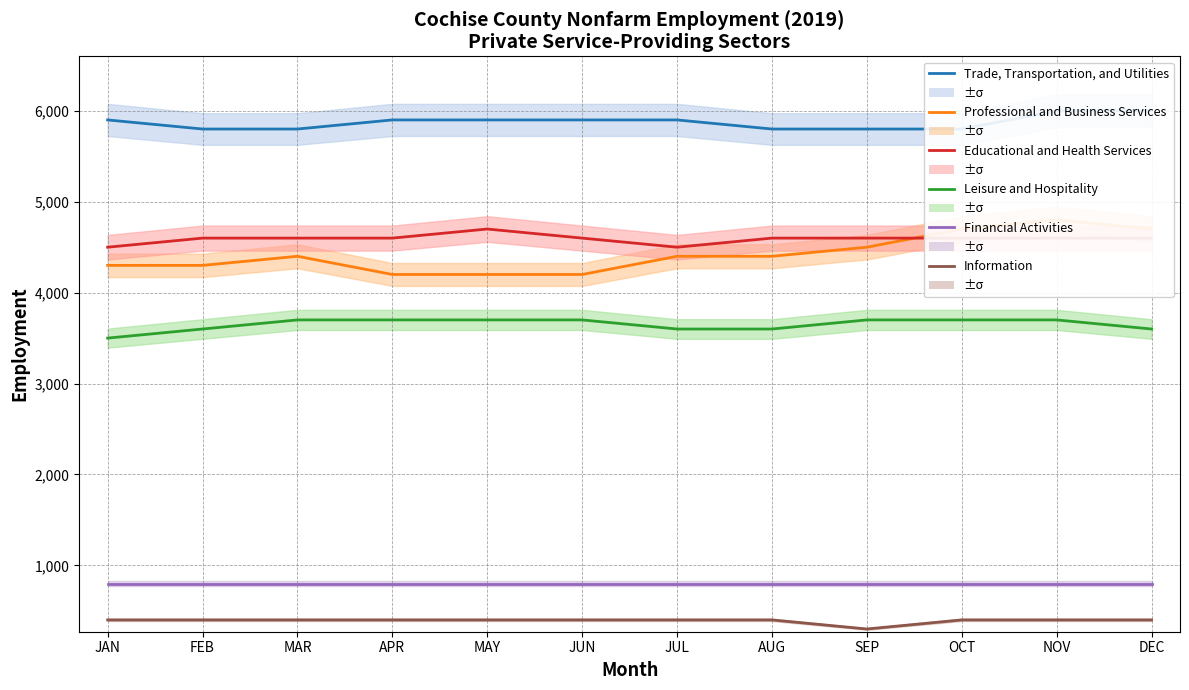

Reading left to right, extract all data points from this chart.

Trade, Transportation, and Utilities: JAN=5900	FEB=5800	MAR=5800	APR=5900	MAY=5900	JUN=5900	JUL=5900	AUG=5800	SEP=5800	OCT=5800	NOV=6000	DEC=6000
Professional and Business Services: JAN=4300	FEB=4300	MAR=4400	APR=4200	MAY=4200	JUN=4200	JUL=4400	AUG=4400	SEP=4500	OCT=4700	NOV=4800	DEC=4700
Educational and Health Services: JAN=4500	FEB=4600	MAR=4600	APR=4600	MAY=4700	JUN=4600	JUL=4500	AUG=4600	SEP=4600	OCT=4600	NOV=4600	DEC=4600
Leisure and Hospitality: JAN=3500	FEB=3600	MAR=3700	APR=3700	MAY=3700	JUN=3700	JUL=3600	AUG=3600	SEP=3700	OCT=3700	NOV=3700	DEC=3600
Financial Activities: JAN=800	FEB=800	MAR=800	APR=800	MAY=800	JUN=800	JUL=800	AUG=800	SEP=800	OCT=800	NOV=800	DEC=800
Information: JAN=400	FEB=400	MAR=400	APR=400	MAY=400	JUN=400	JUL=400	AUG=400	SEP=300	OCT=400	NOV=400	DEC=400